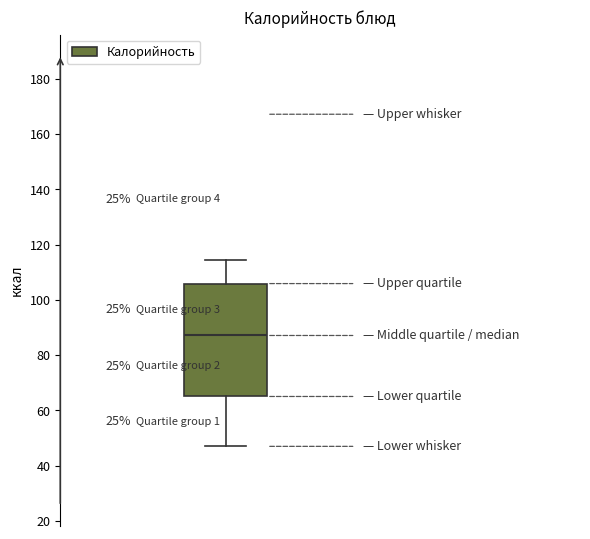

Transcribe this box plot: give where the median line is, the range the box spans, and where the two whiskers end, as read against the y-axis. The values are not printed on the chart, so give them approximately, as read against the axis.

median 88, box 66 to 106, whiskers 48 to 114